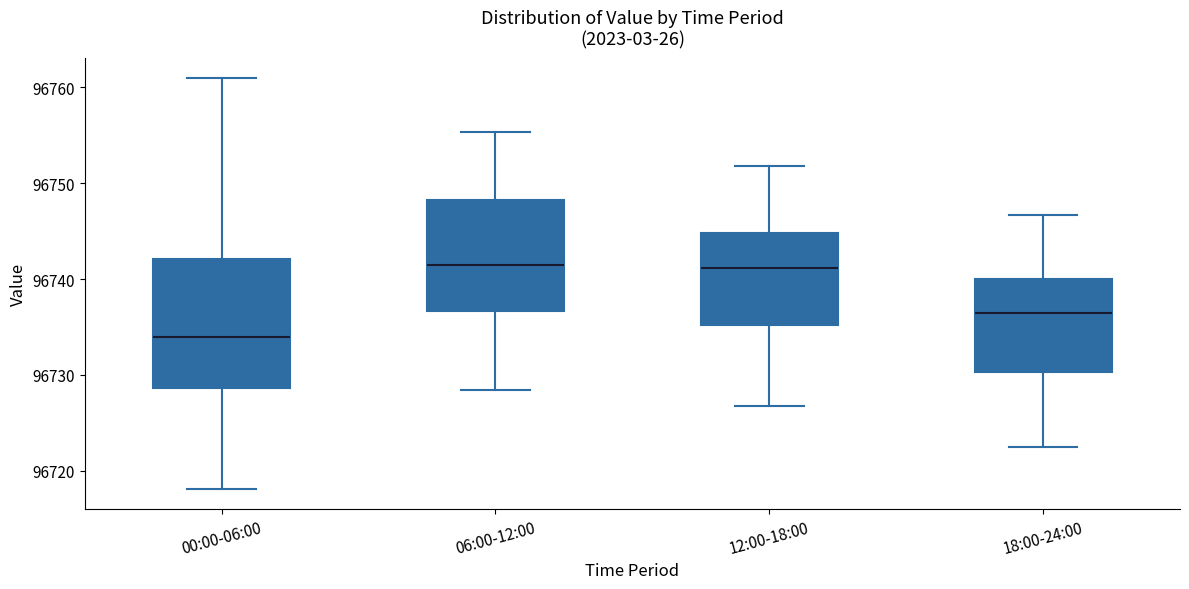

Reading left to right, read every box against the y-axis: the position of its median line, the range the box covers, and the ends of its whiskers. The values are not printed on the chart, so give them approximately, as read against the axis.

00:00-06:00: median 96734, box 96729 to 96742, whiskers 96718 to 96761
06:00-12:00: median 96742, box 96737 to 96748, whiskers 96728 to 96755
12:00-18:00: median 96741, box 96735 to 96745, whiskers 96727 to 96752
18:00-24:00: median 96737, box 96730 to 96740, whiskers 96723 to 96747